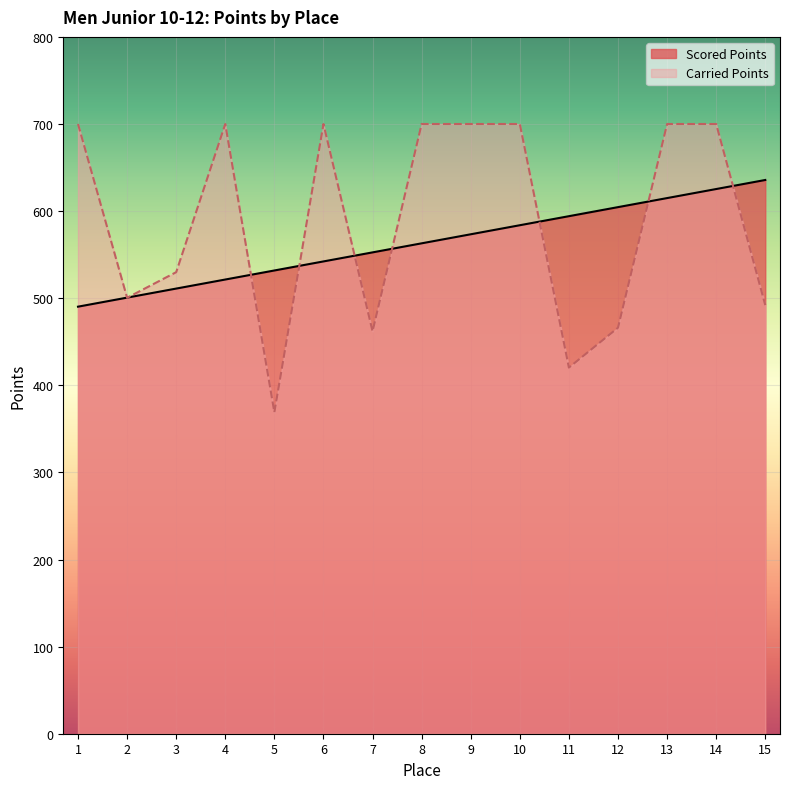

Count the number of data series in this chart.

2